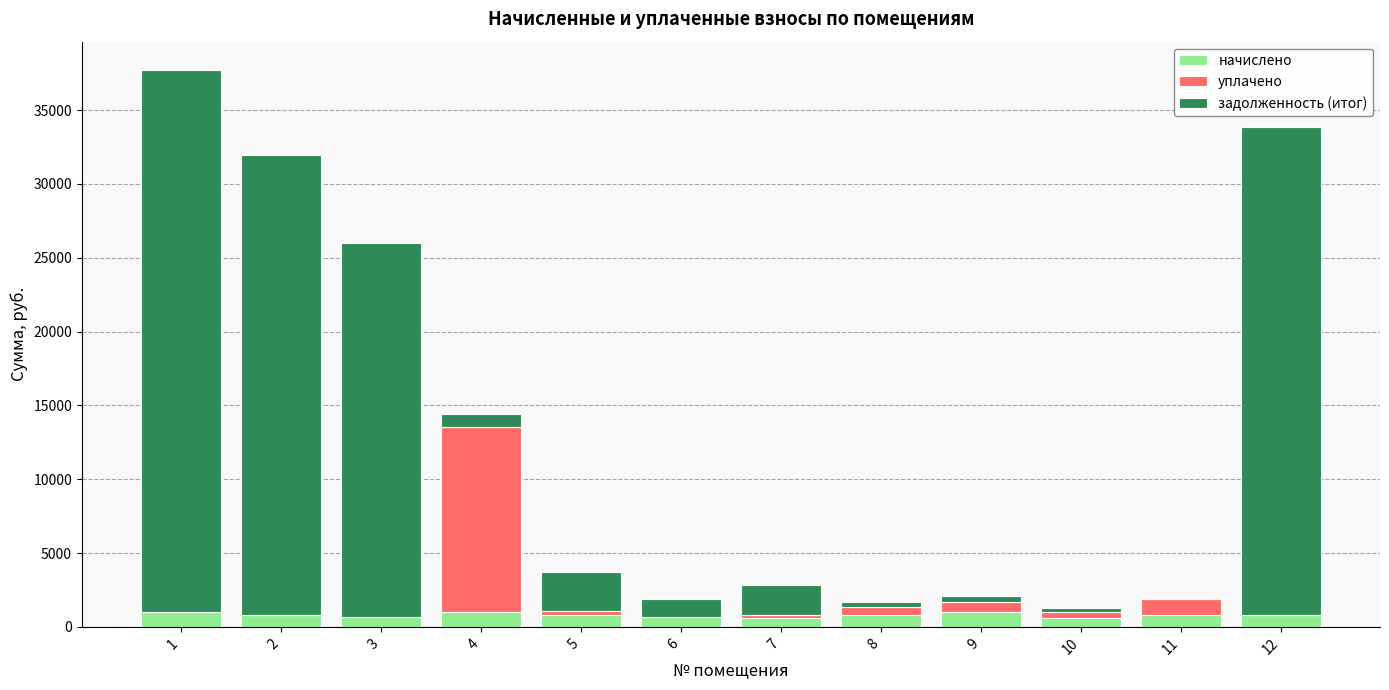

What are all the series names shown in the legend?

начислено, уплачено, задолженность (итог)